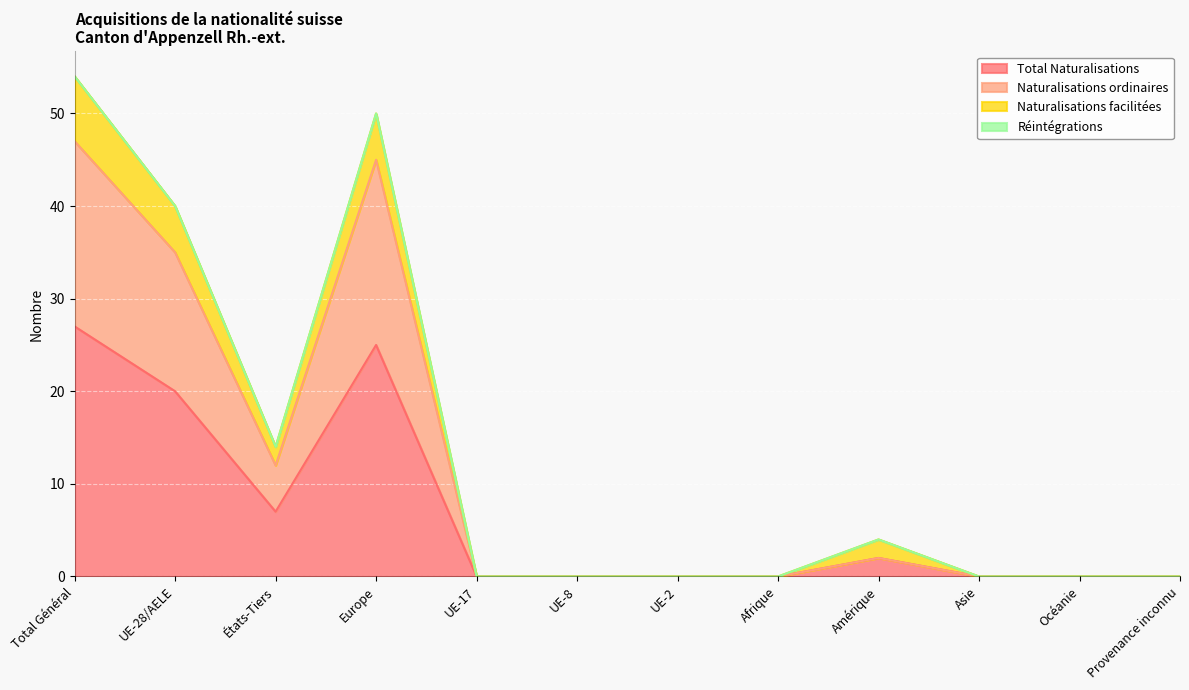

How many data points in Naturalisations ordinaires are above 0?

5